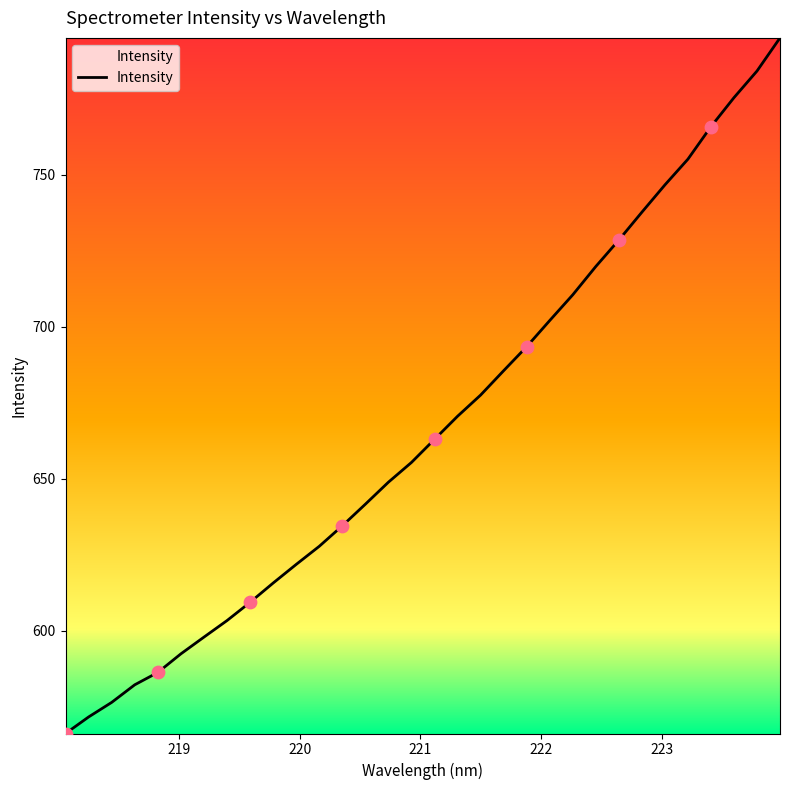

What is the minimum value shown in the chart?

566.3